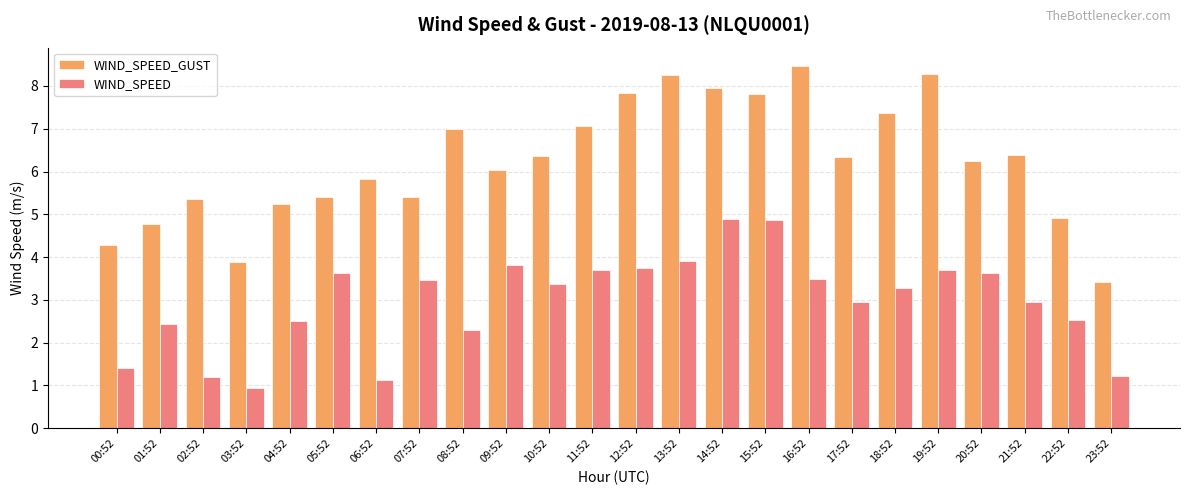

Where does the WIND_SPEED series first go above 3?

05:52